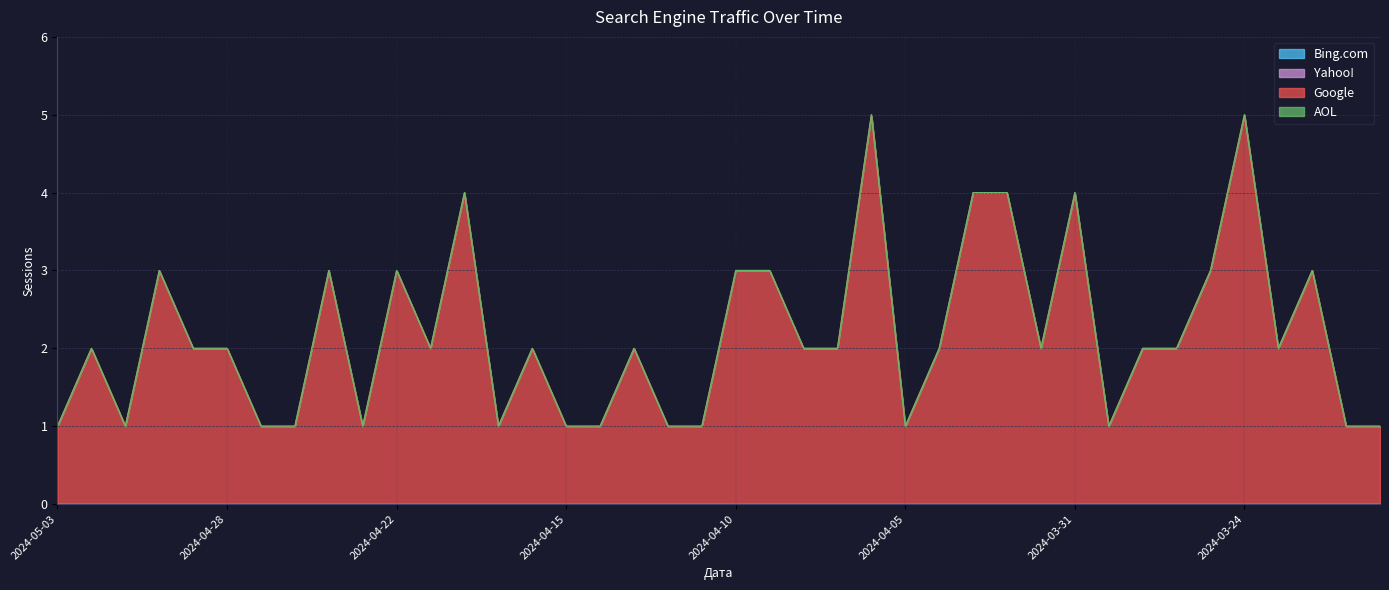

Does the chart display data point markers on the line(s)?

No